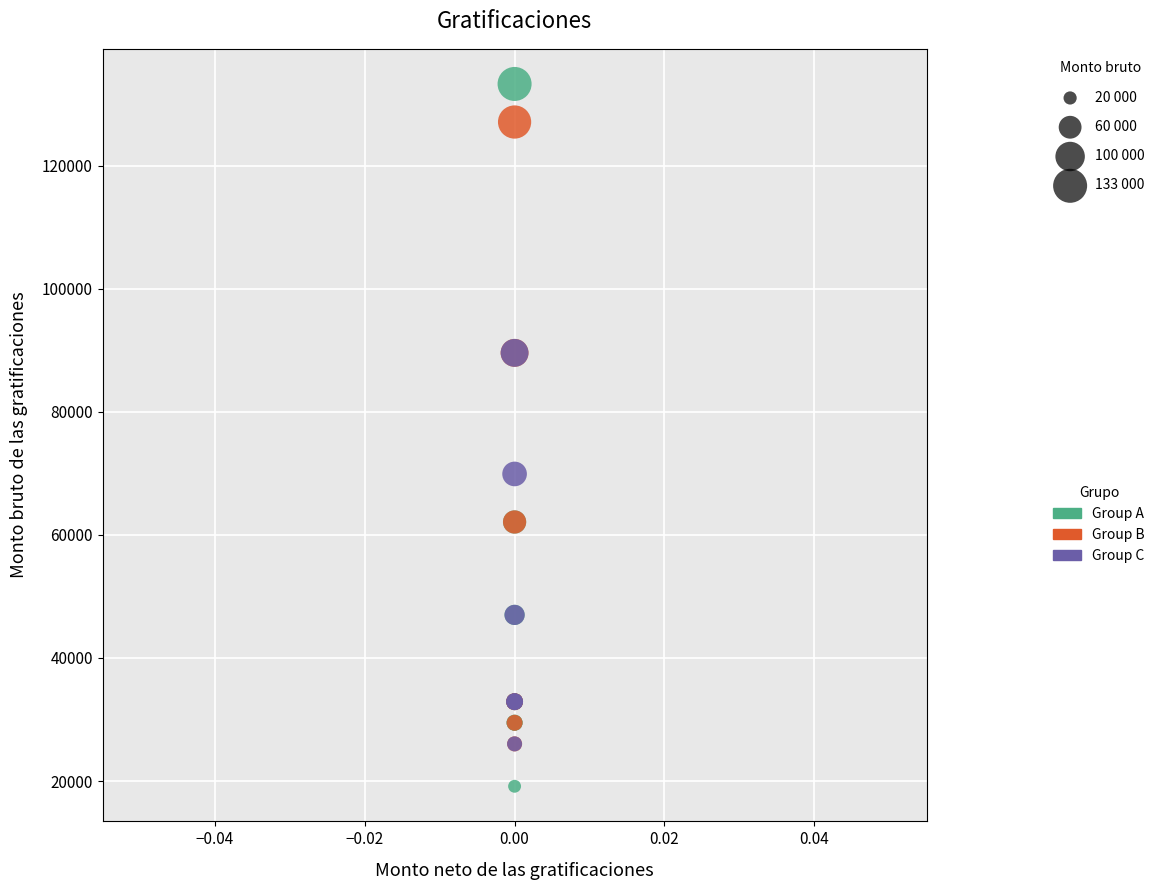

Which series reaches the maximum Y coordinate?

Group A